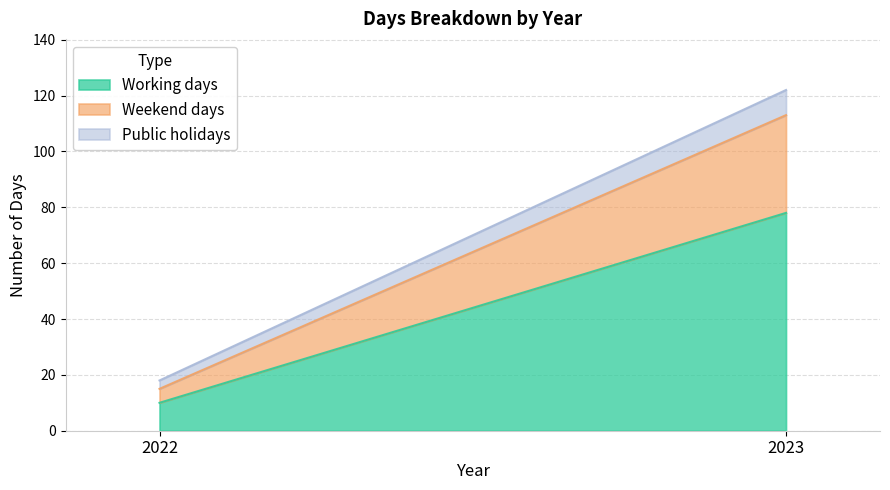

Reading left to right, transcribe all the data shown in this chart.

Working days: 2022=10	2023=78
Weekend days: 2022=5	2023=35
Public holidays: 2022=3	2023=9